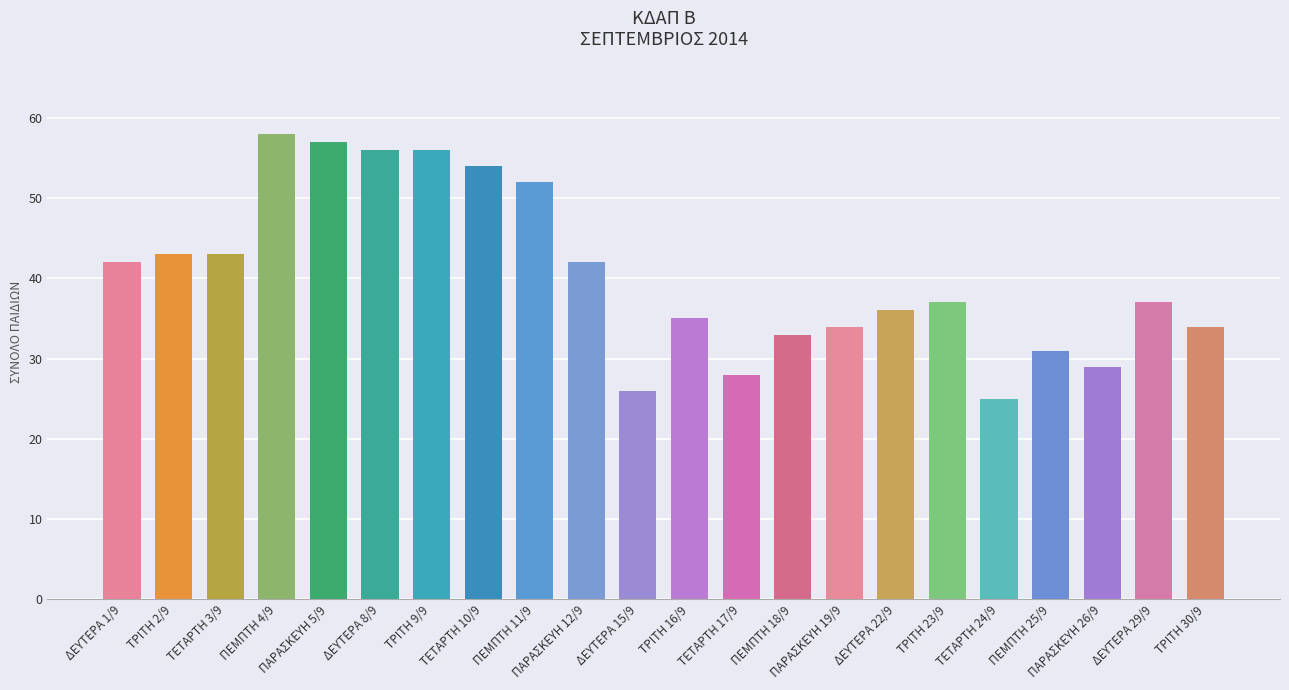

What is the difference between the maximum and minimum values?

33